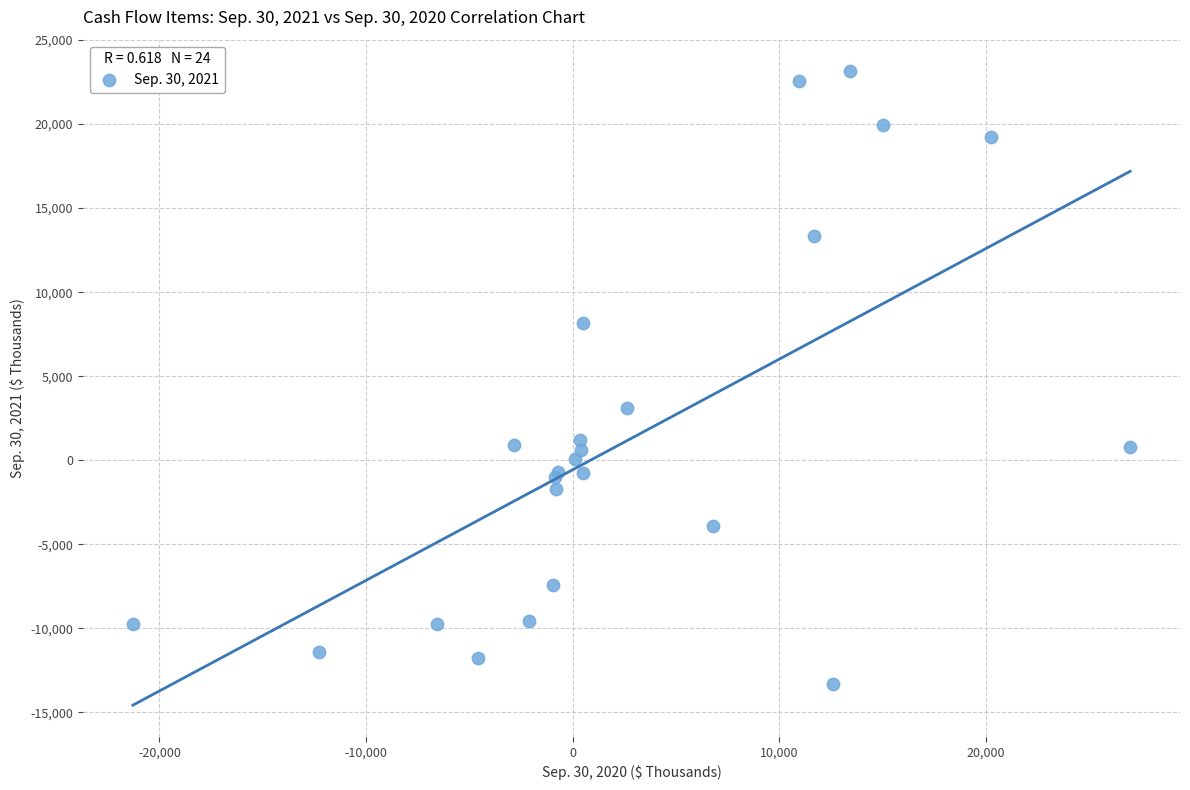

What Y value in the scatter plot is closest to 4913?

3100